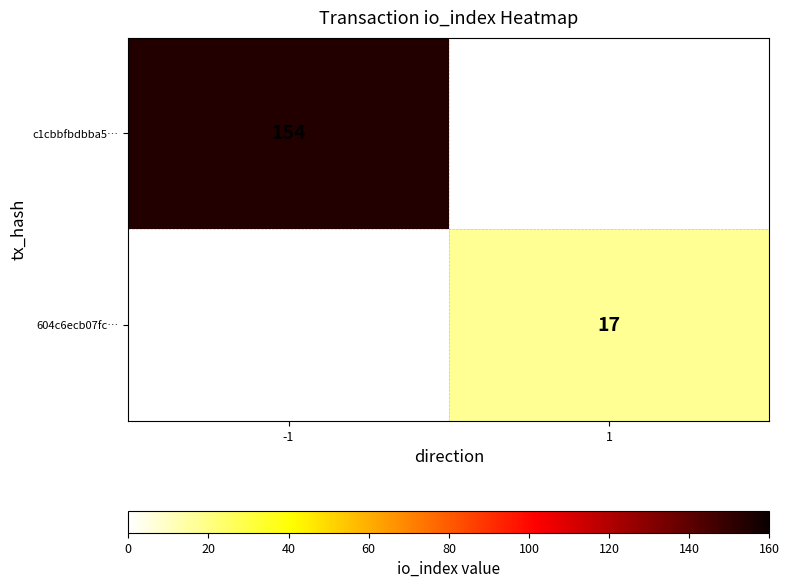

Is it true that 604c6ecb07fc… equals 8.5 at 1?

False